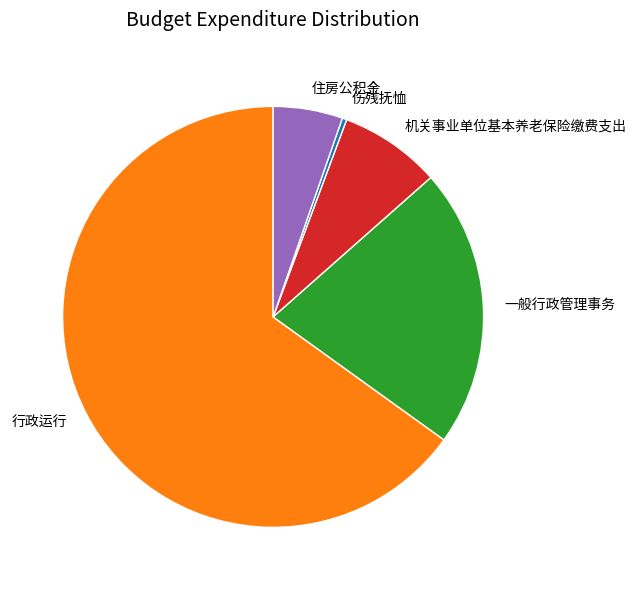

True or false: 行政运行 accounts for 71% of the total.

False